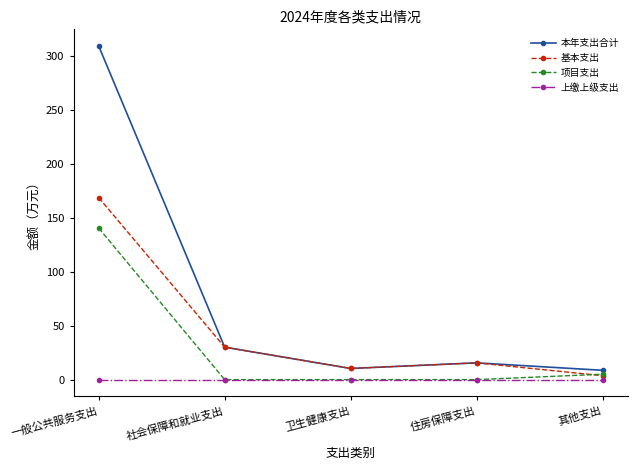

True or false: 基本支出 has a value of 10.3 at 卫生健康支出.

True